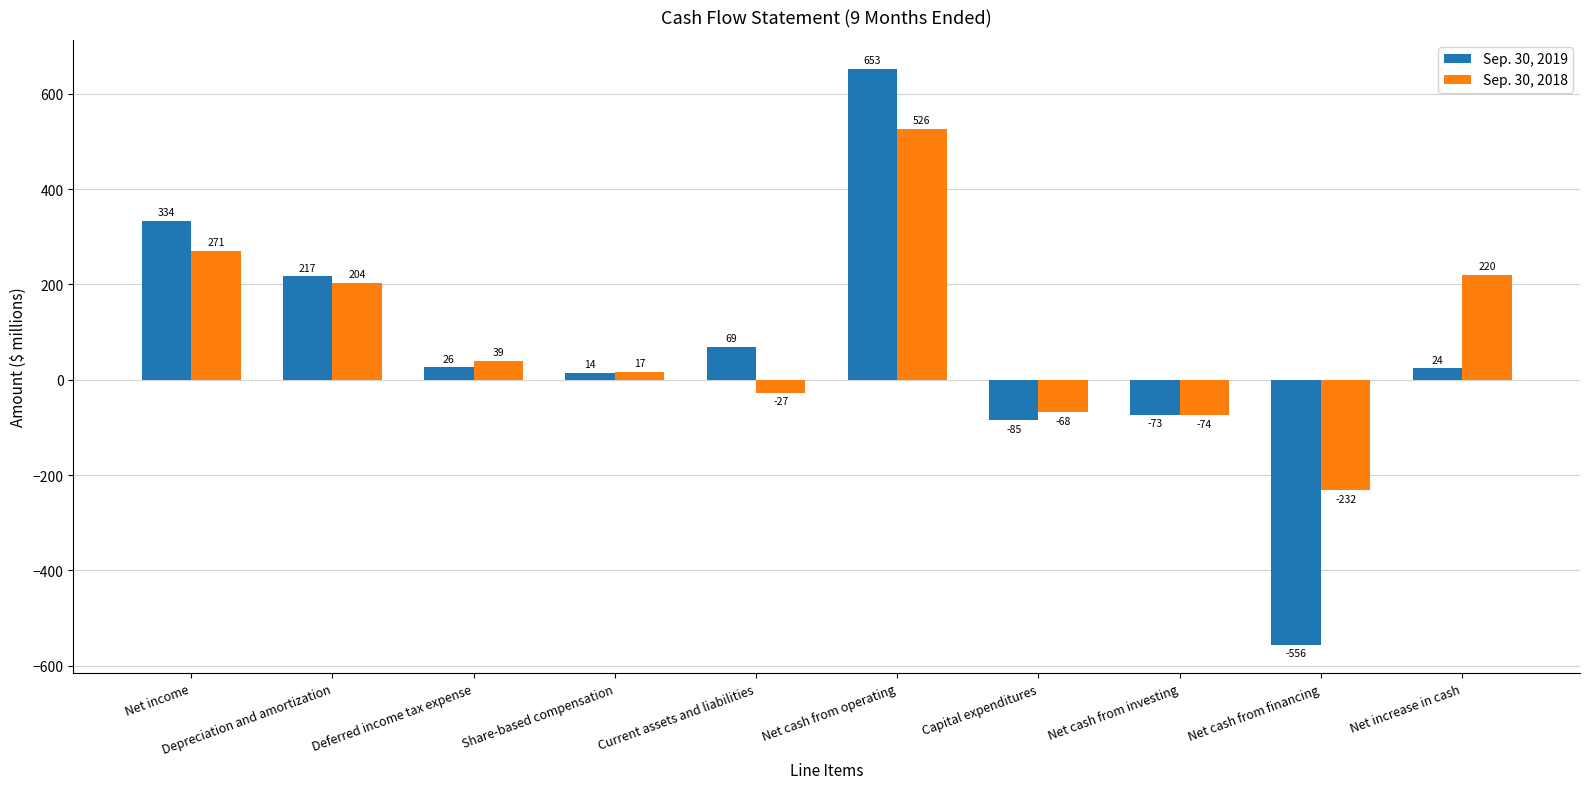

Which category has the highest value in the Sep. 30, 2019 series?

Net cash from operating